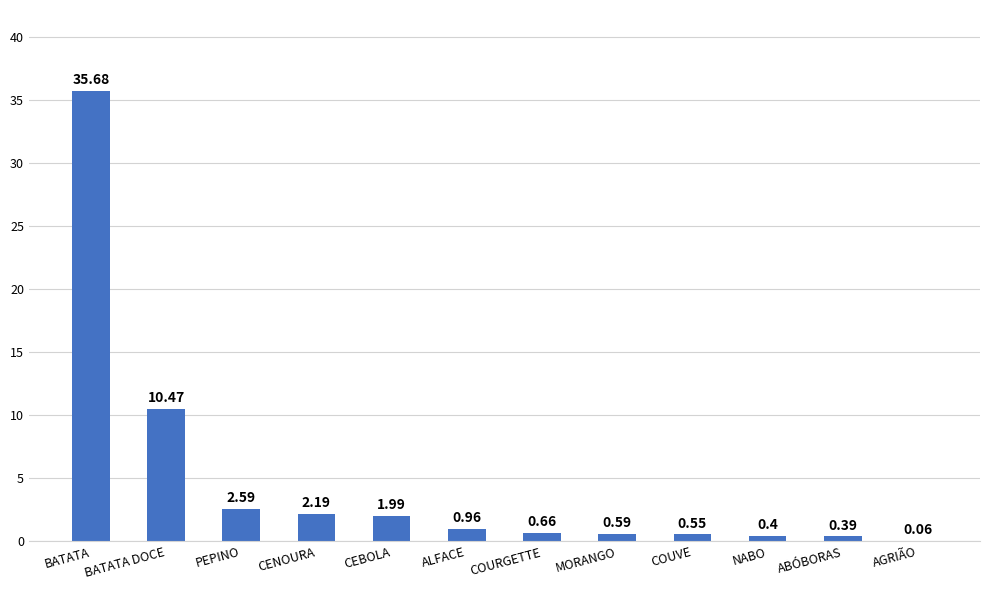

Where is the data nearest to the value 17?

BATATA DOCE